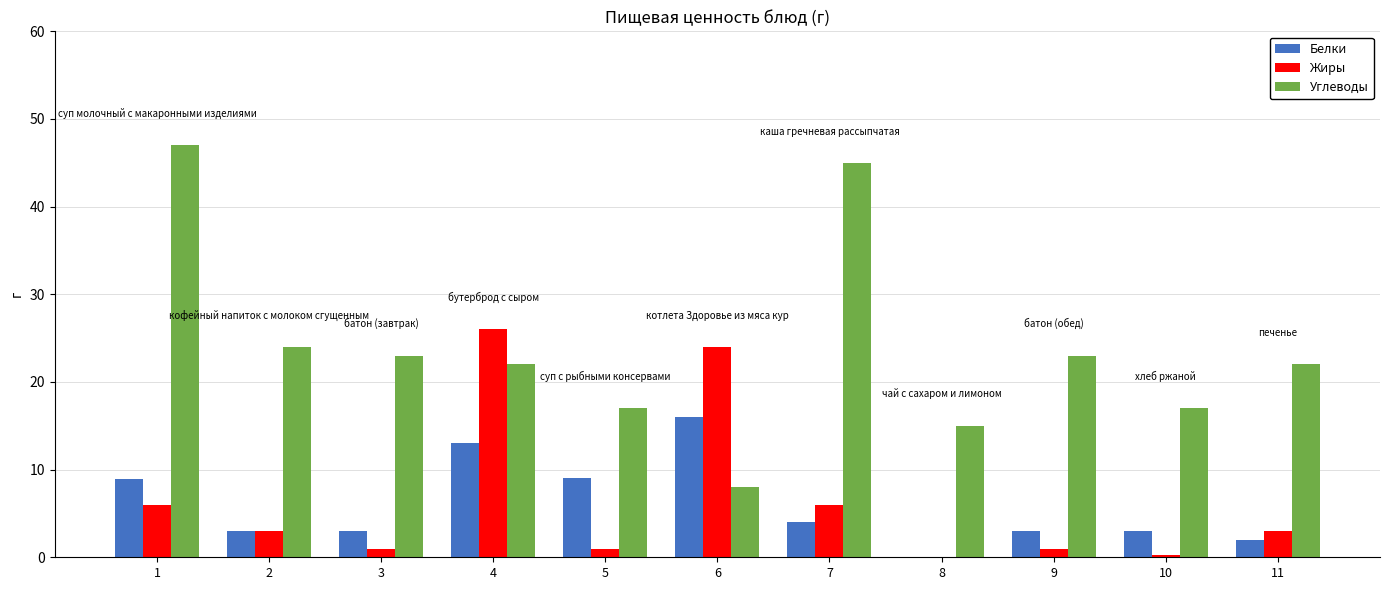

What is the sum of all Углеводы values?

263.0